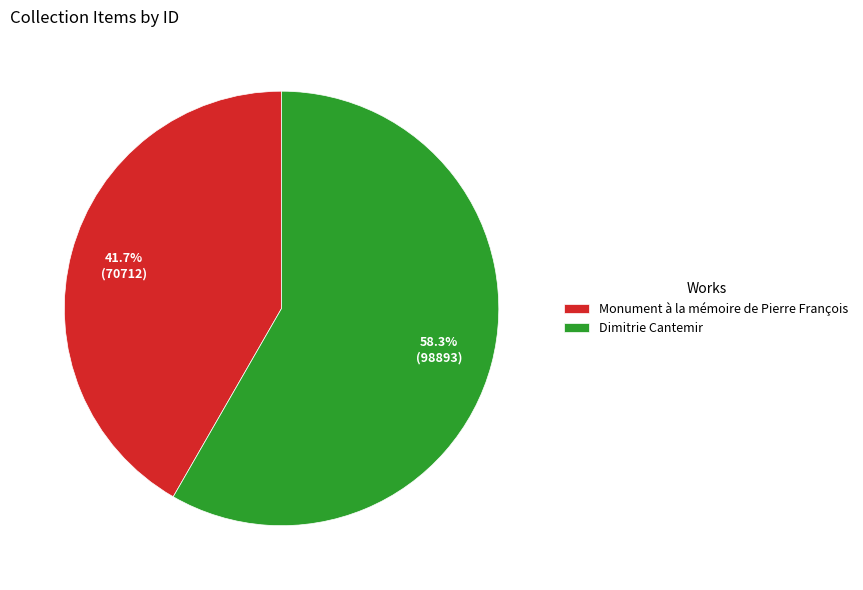

Does Dimitrie Cantemir represent more than half of the total?

Yes